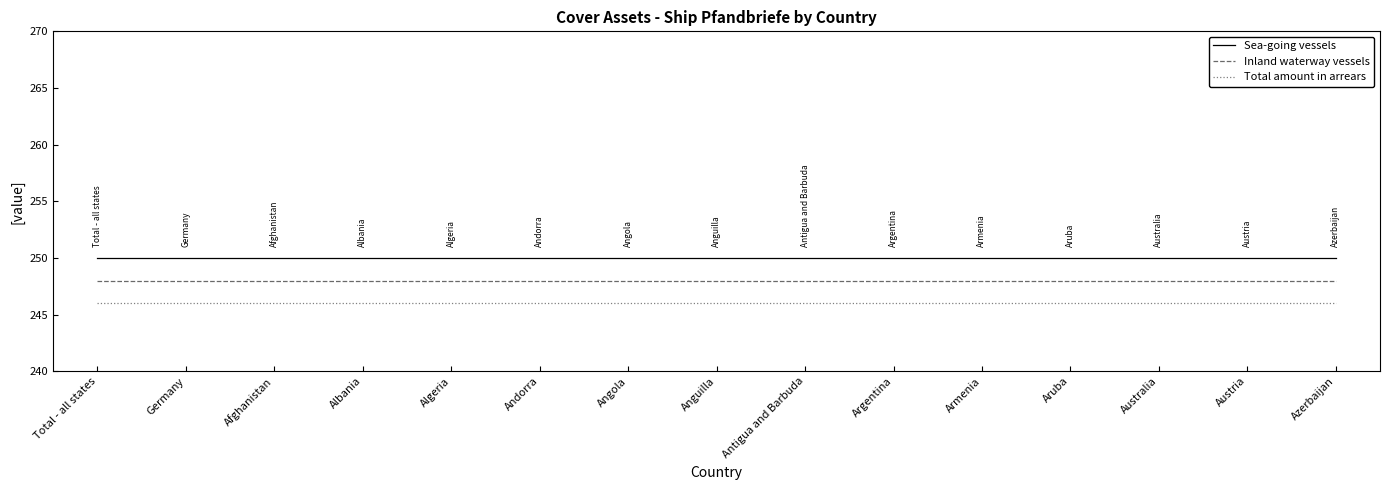

What is the spread (max minus min) of values at Germany?

4